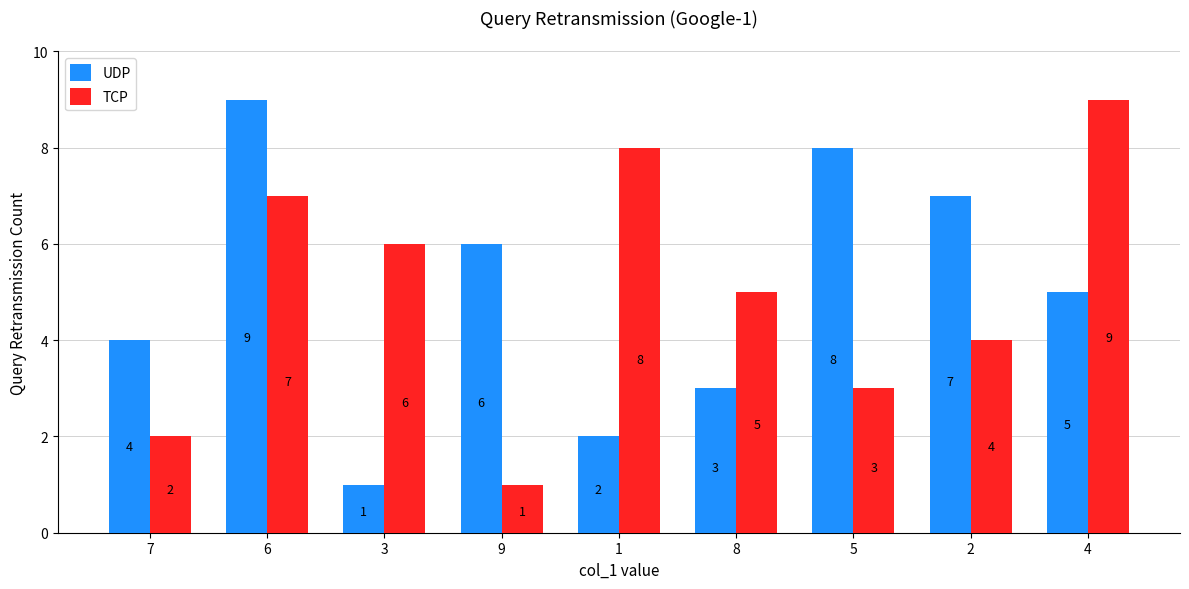

Between 3 and 2, which series saw the biggest shift?

UDP